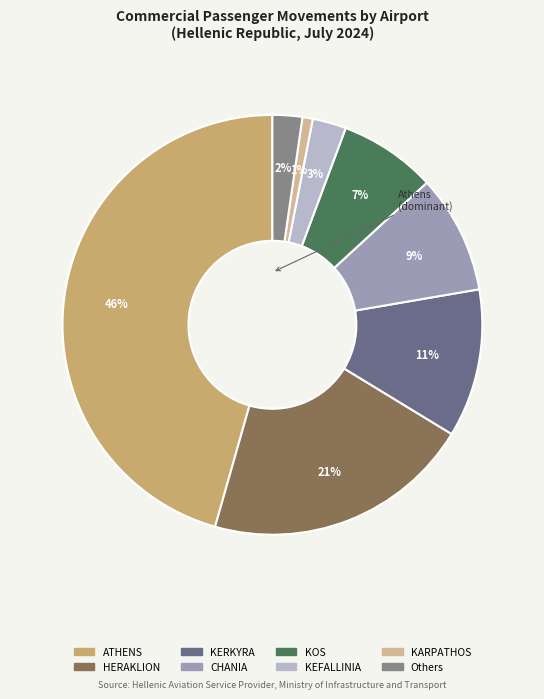

How many slices are in this pie chart?

8